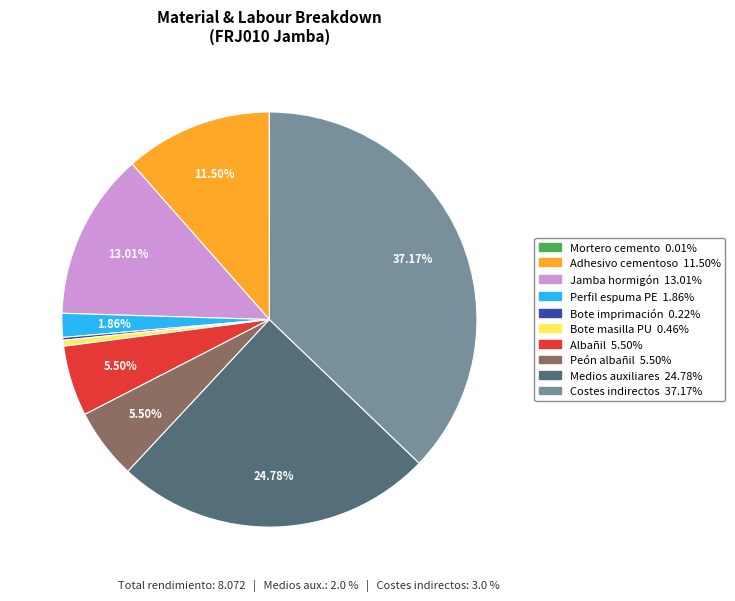

Is there any slice that represents more than half of the pie?

No